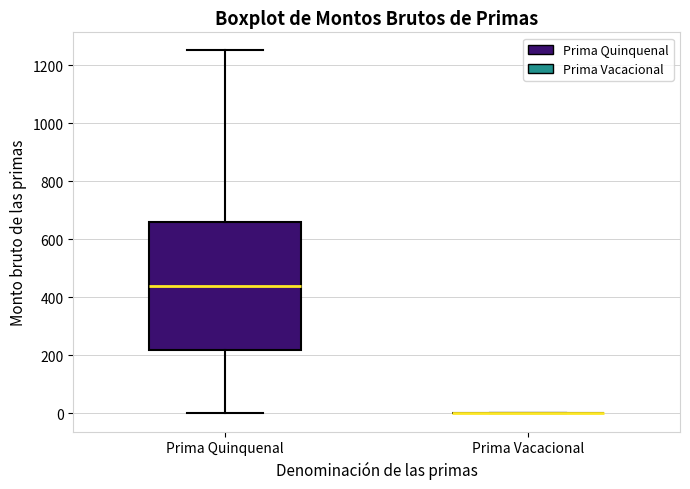

Which box is the tallest, from its lower edge to its upper edge?

Prima Quinquenal